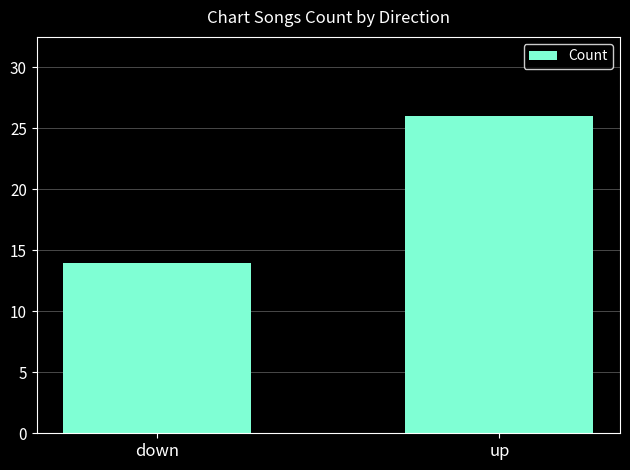

What position from the left is down?

1